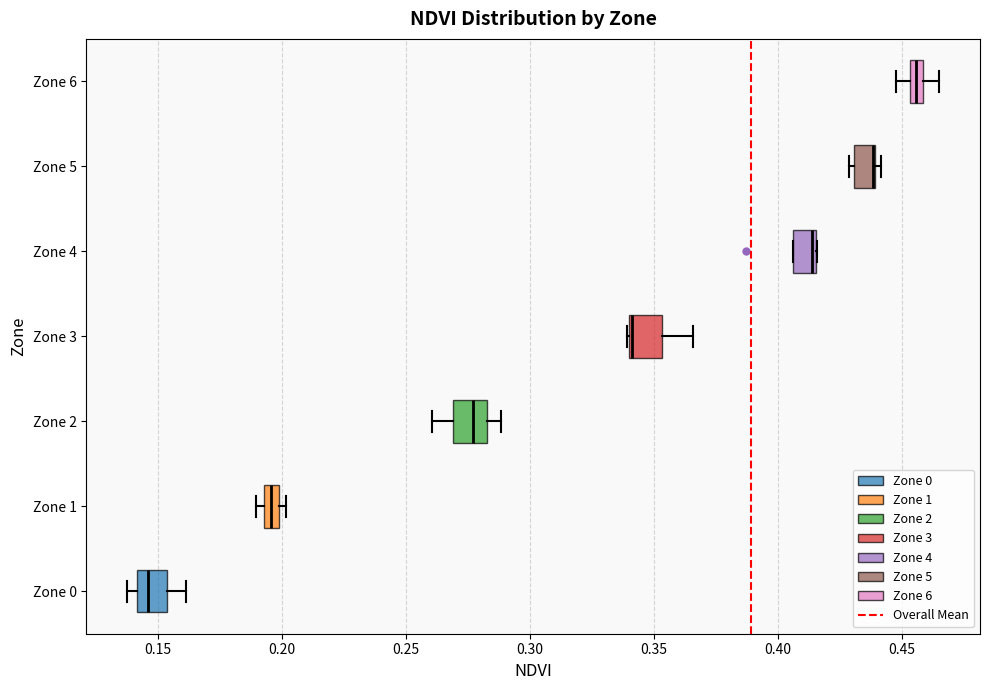

Where is the left edge of the box for Zone 5 on the x-axis? The values are not printed on the chart, so give them approximately, as read against the axis.

0.430